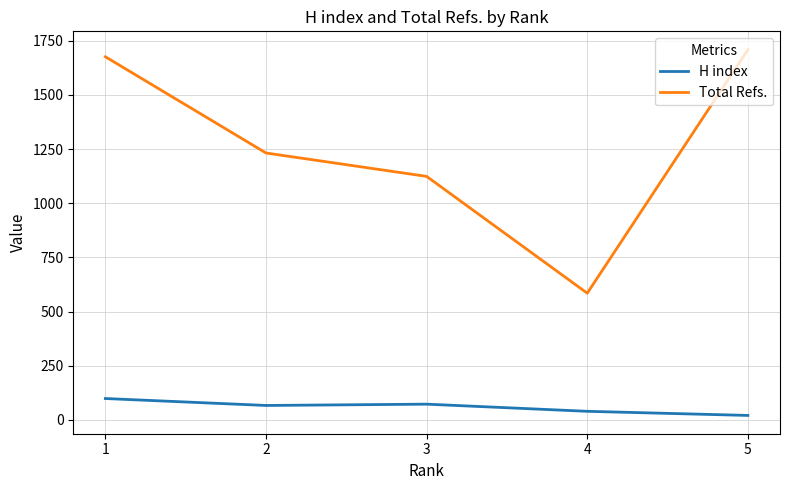

True or false: Total Refs. and H index cross at least once.

False